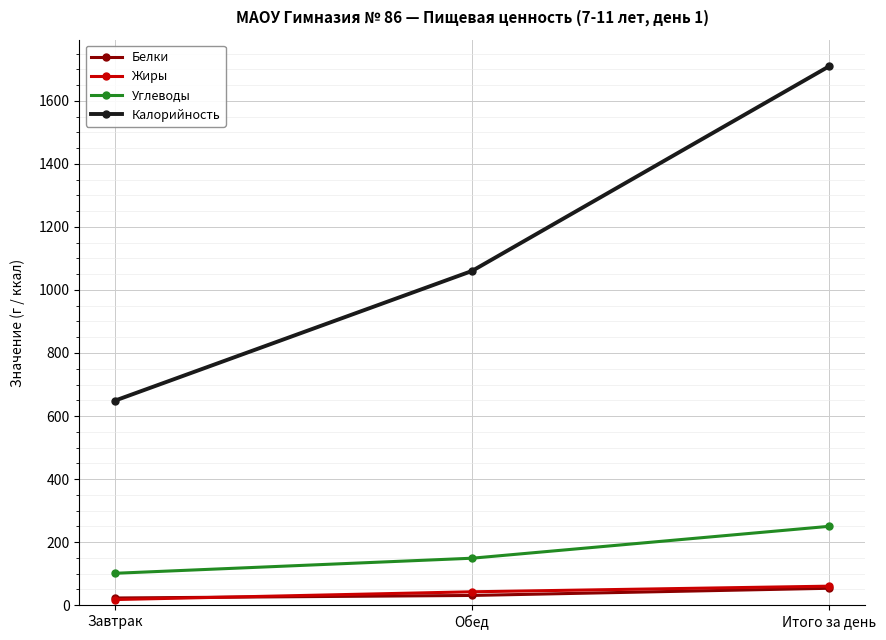

What position from the left is Завтрак?

1